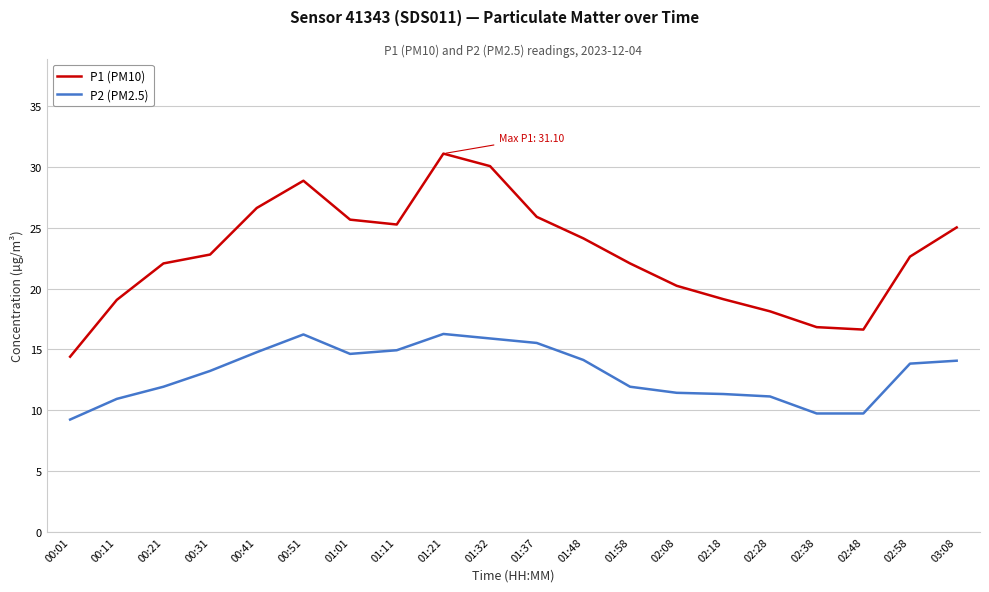

What is the difference between the maximum and minimum values in the P2 (PM2.5) series?

7.0